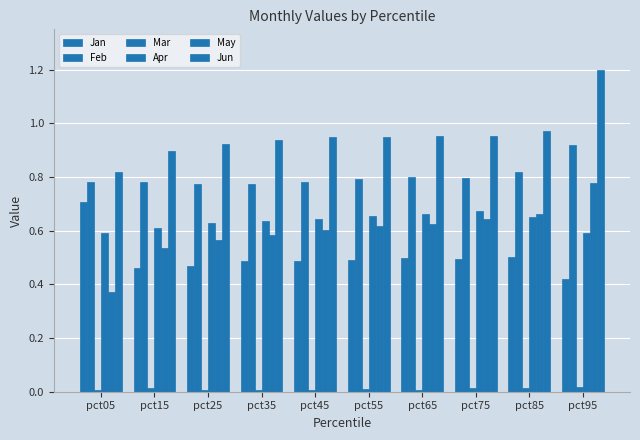

Count the number of data series in this chart.

6